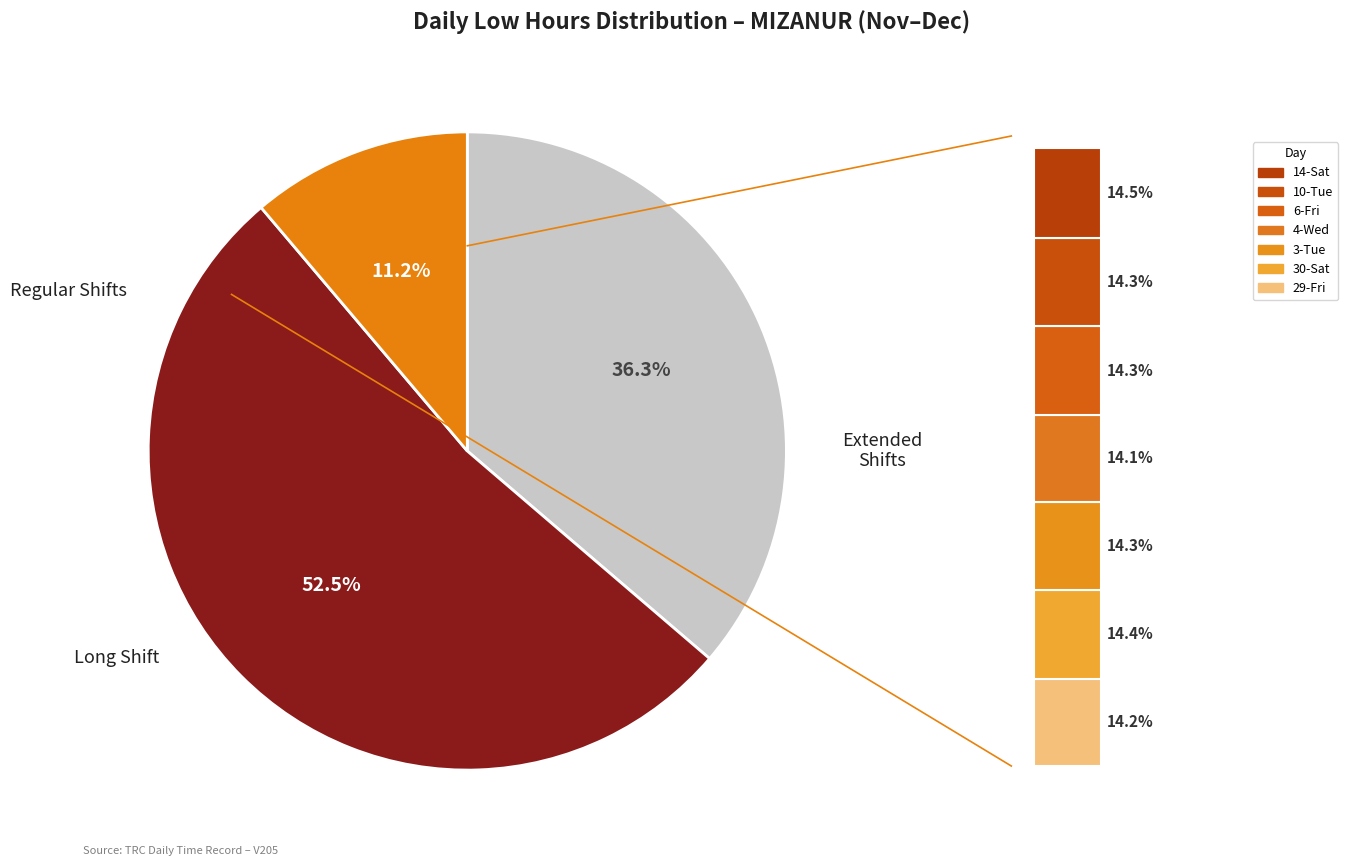

Which has a higher value, 3-Tue or 4-Wed?

3-Tue